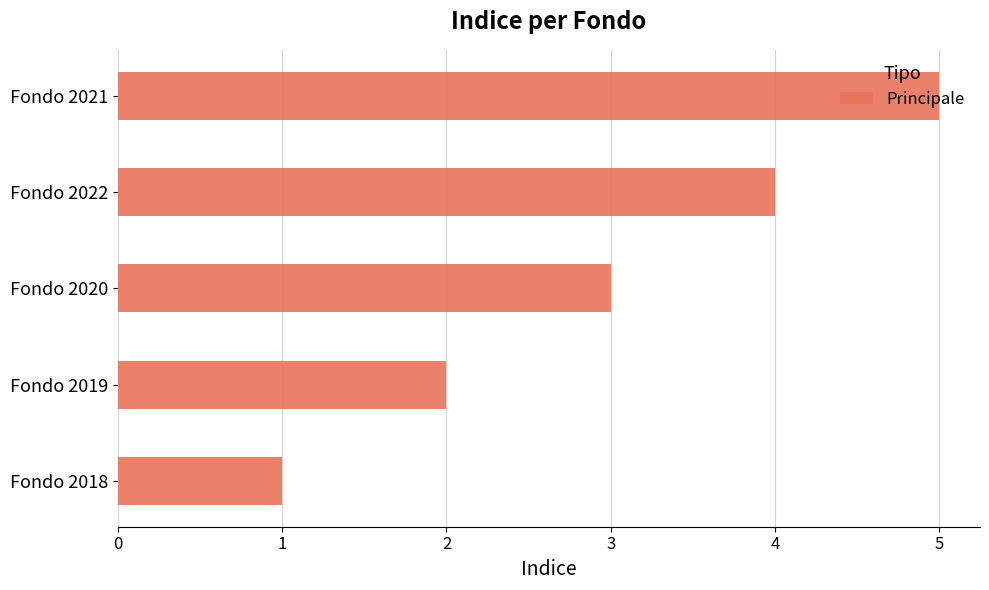

True or false: the data shows 3 at Fondo 2020.

True